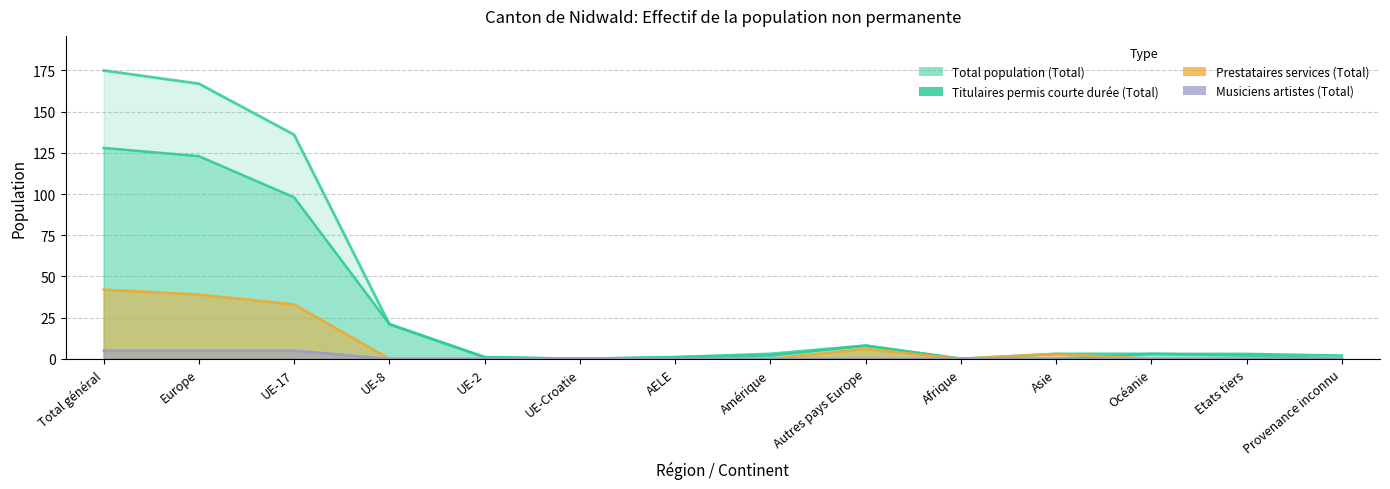

Does the chart have visible grid lines?

Yes